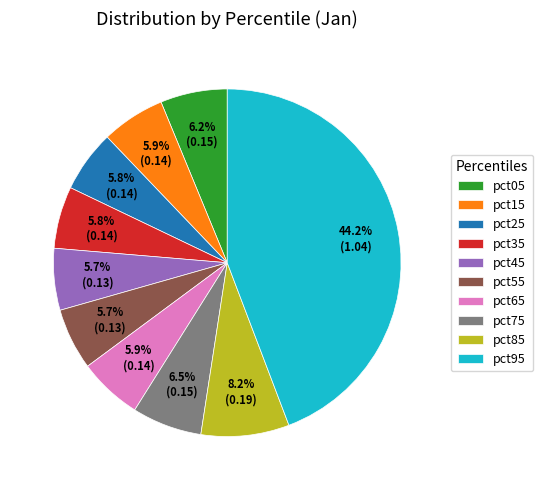

What percentage do pct75 and pct05 together represent?

12.7%